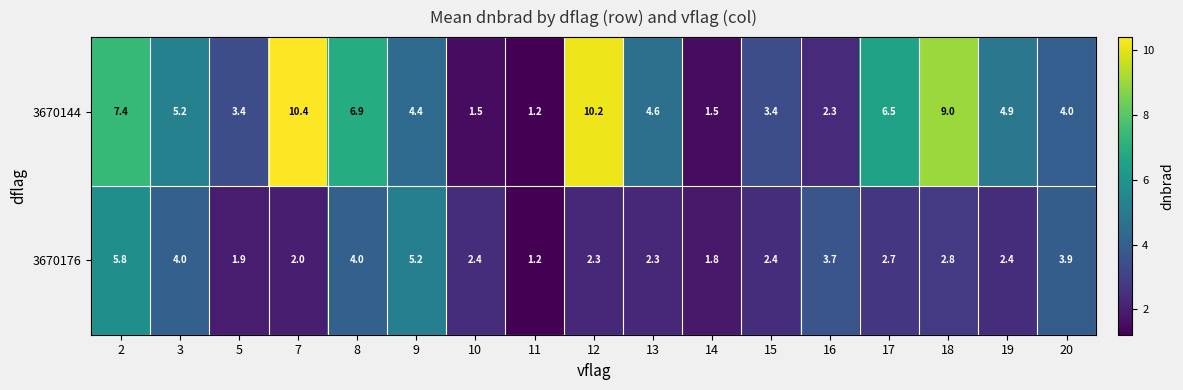

How many data points in 3670144 are less than 4?

6